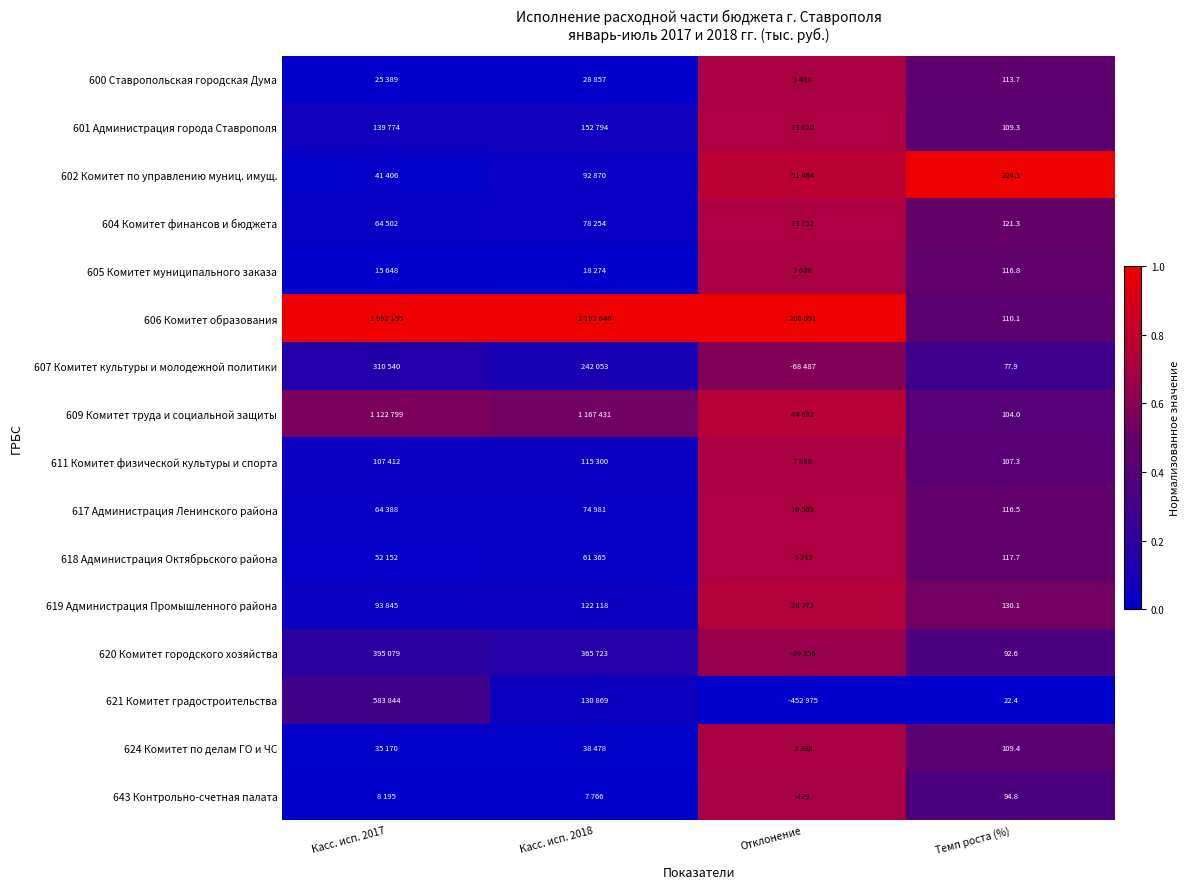

The value of 604 Комитет финансов и бюджета at Касс. исп. 2017 is 0.0. True or false?

False